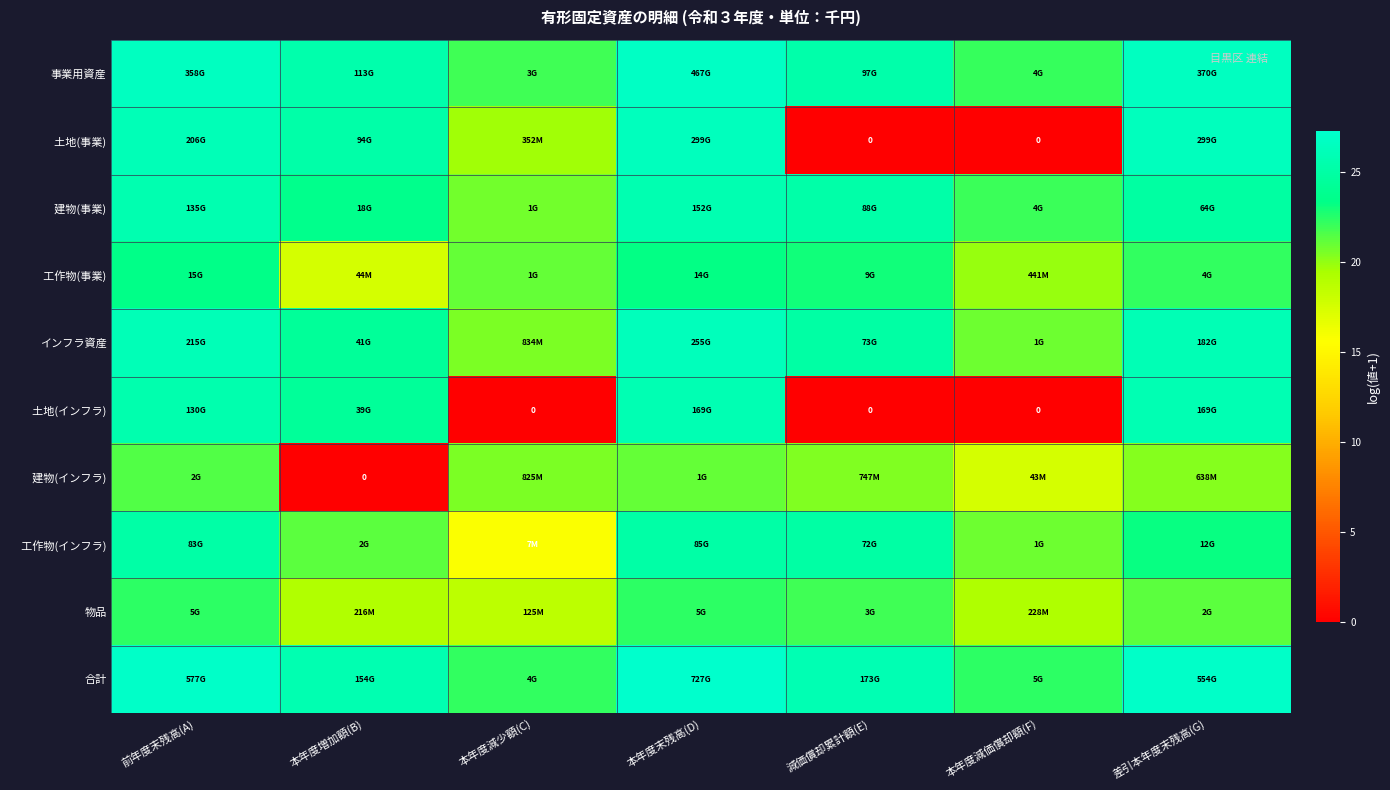

What is the difference between the highest and lowest values at 本年度減価償却額(F)?

22.4